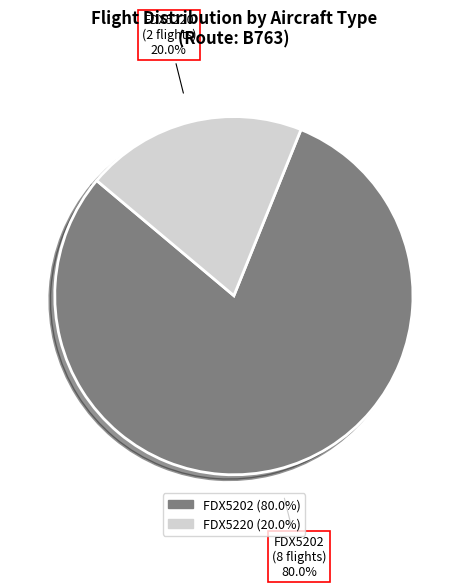

To the nearest percent, what is the difference between the largest and smallest slice percentages?

60%